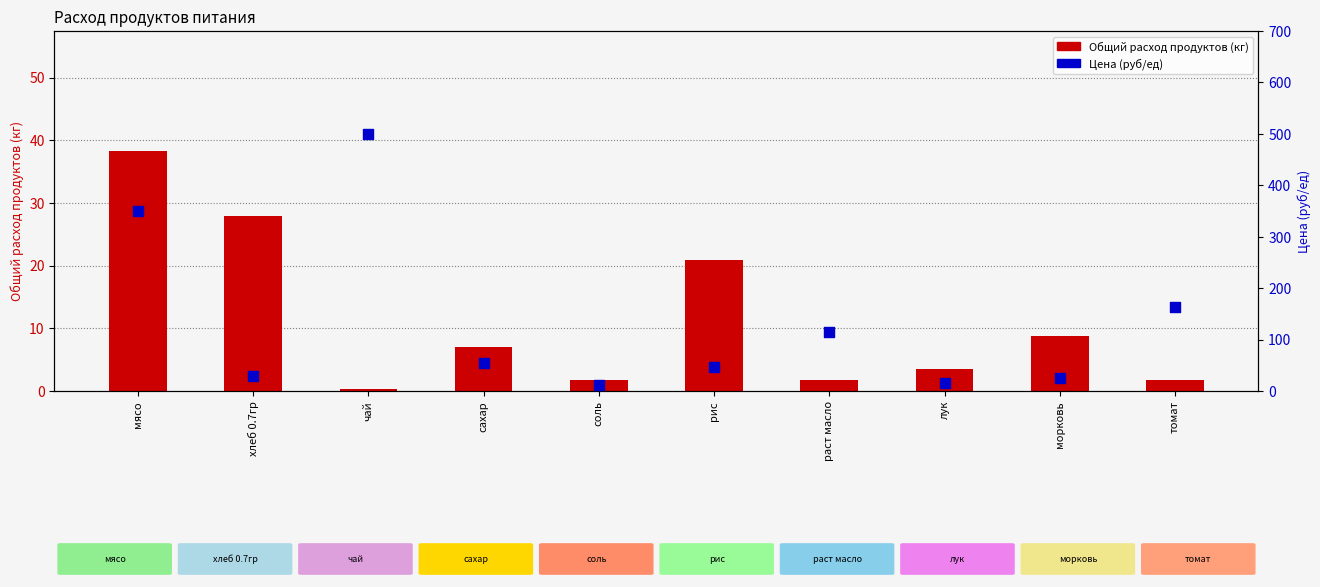

What is the total value across all series at хлеб 0.7гр?

56.4